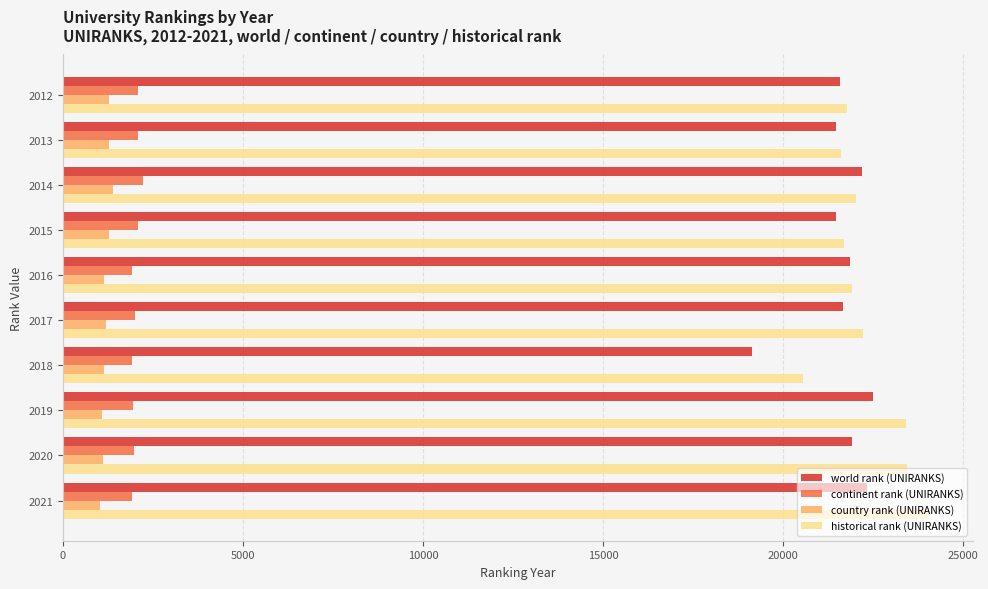

Is the value of country rank (UNIRANKS) at 2020 greater than the value of historical rank (UNIRANKS) at 2013?

No